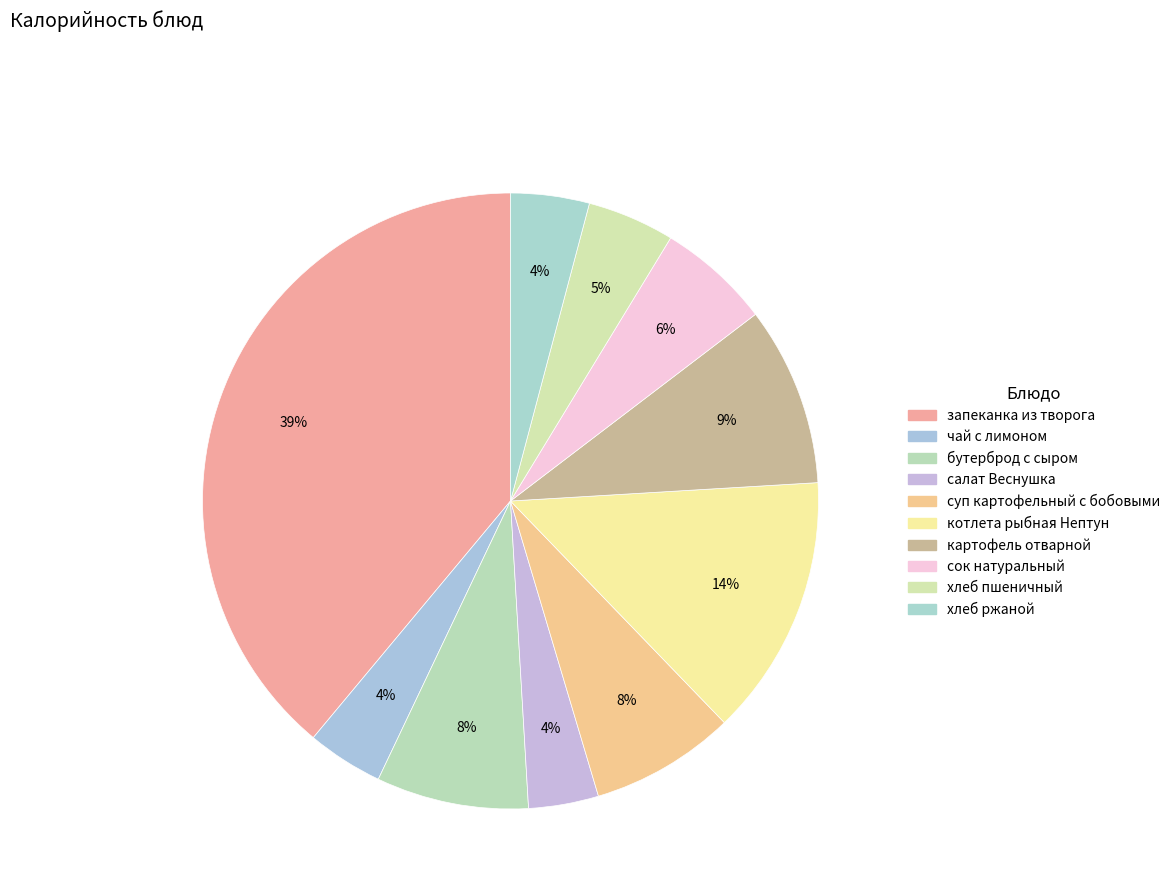

Is it true that картофель отварной is 9% of the pie?

True